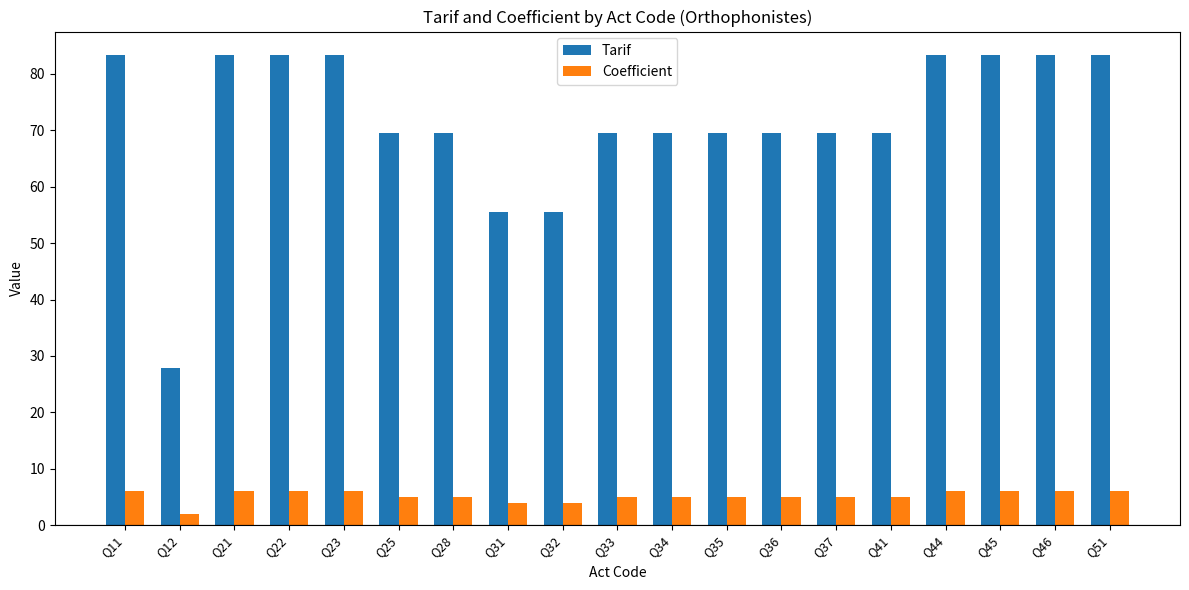

Rank the series at Q22 from highest to lowest value.

Tarif, Coefficient